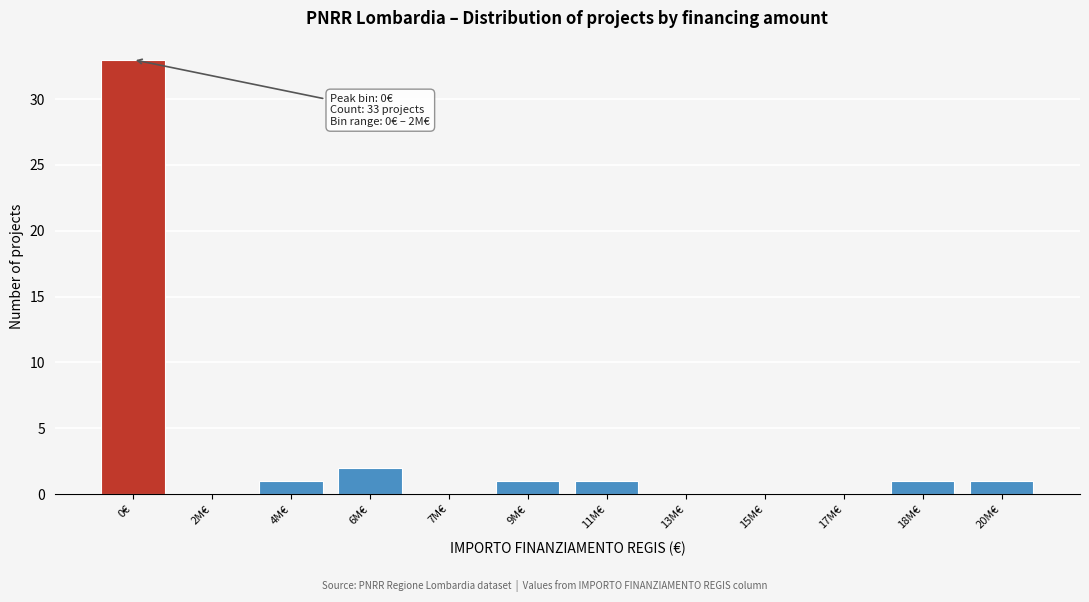

Reading left to right, what are all the values shown in this chart?

0€=33	2M€=0	4M€=1	6M€=2	7M€=0	9M€=1	11M€=1	13M€=0	15M€=0	17M€=0	18M€=1	20M€=1